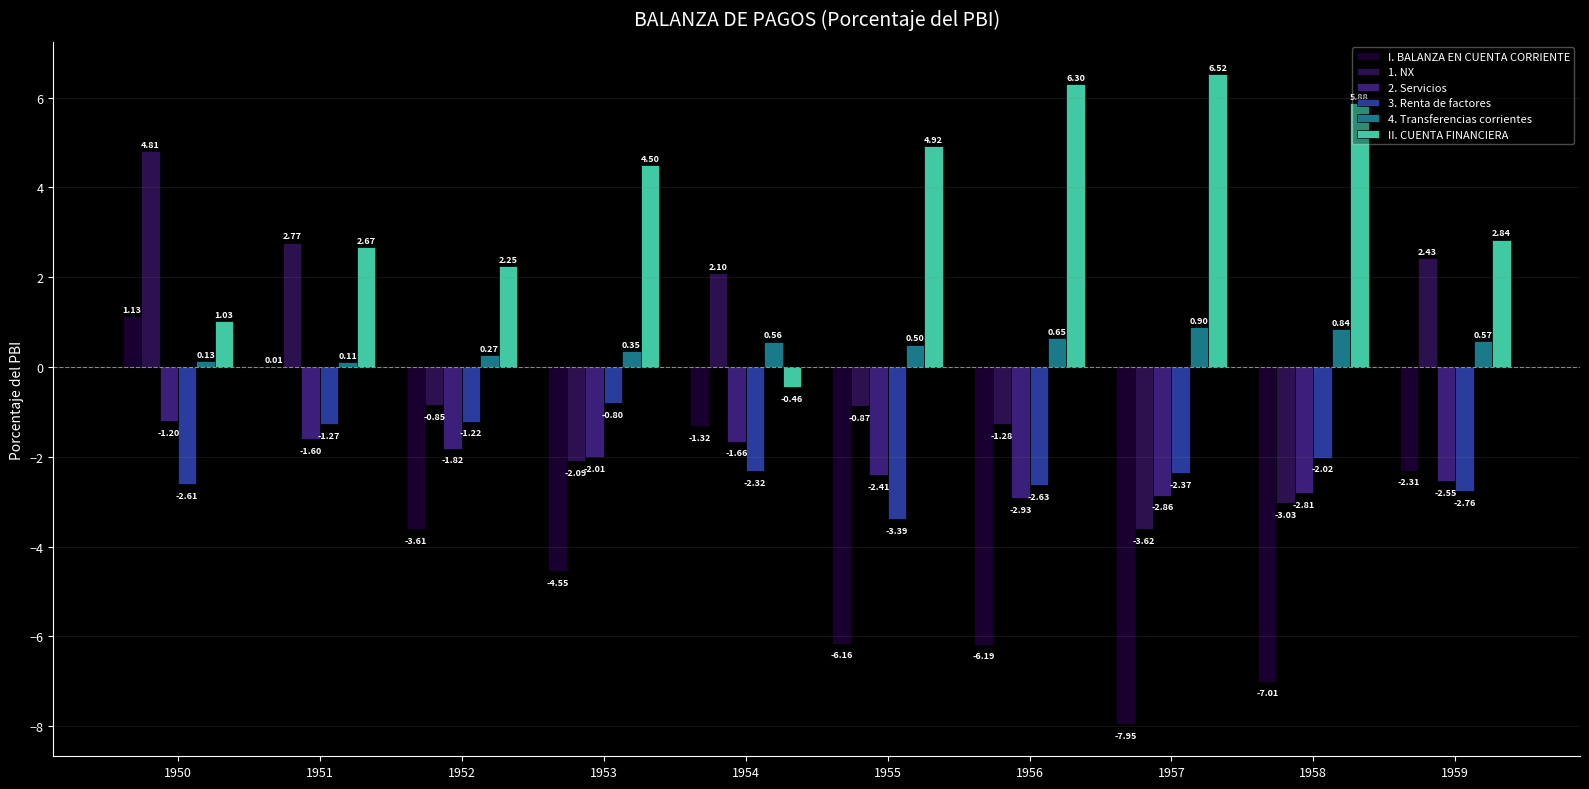

What is the sum of all 1. NX values?

0.4